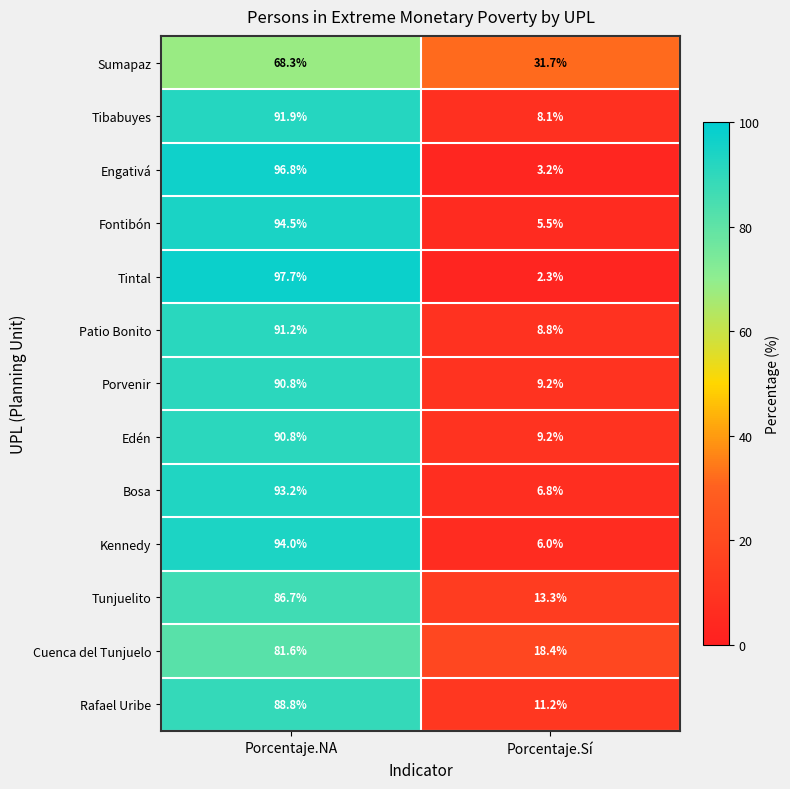

True or false: Porvenir has a value of 2.6 at Porcentaje.Sí.

False